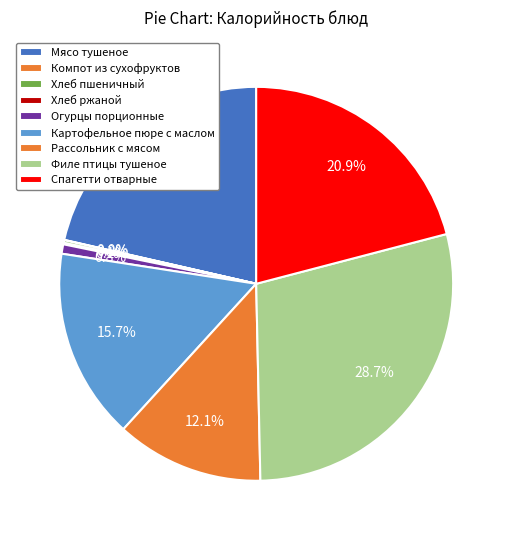

True or false: Хлеб ржаной accounts for 0% of the total.

True